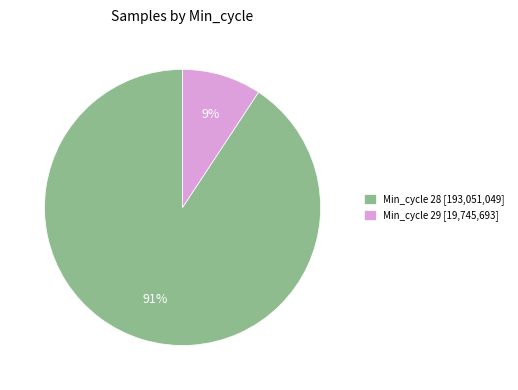

Is the sum of Min_cycle 28 [193,051,049] and Min_cycle 29 [19,745,693] greater than half?

Yes